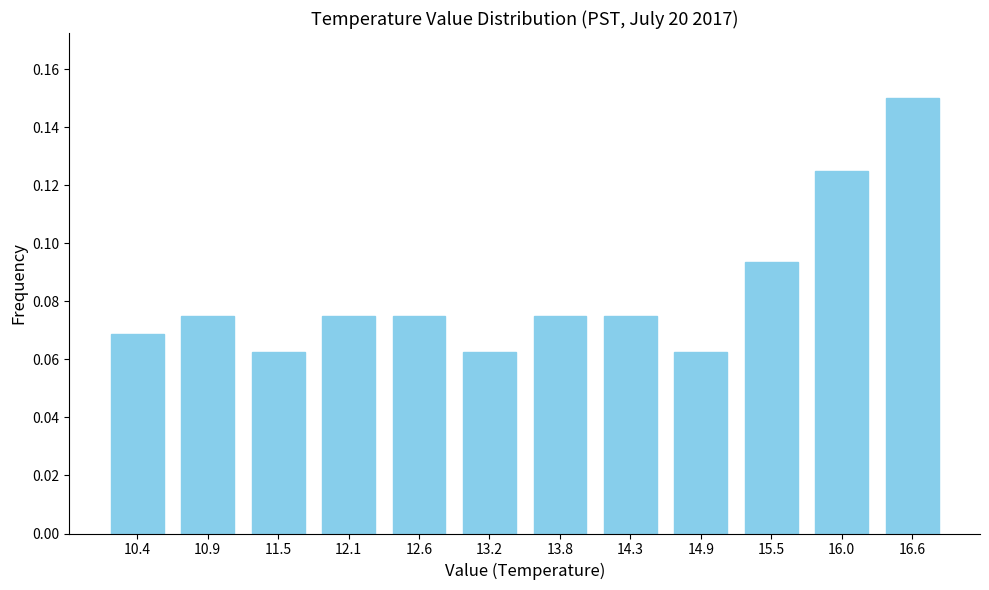

What is the sum of all values?

1.0